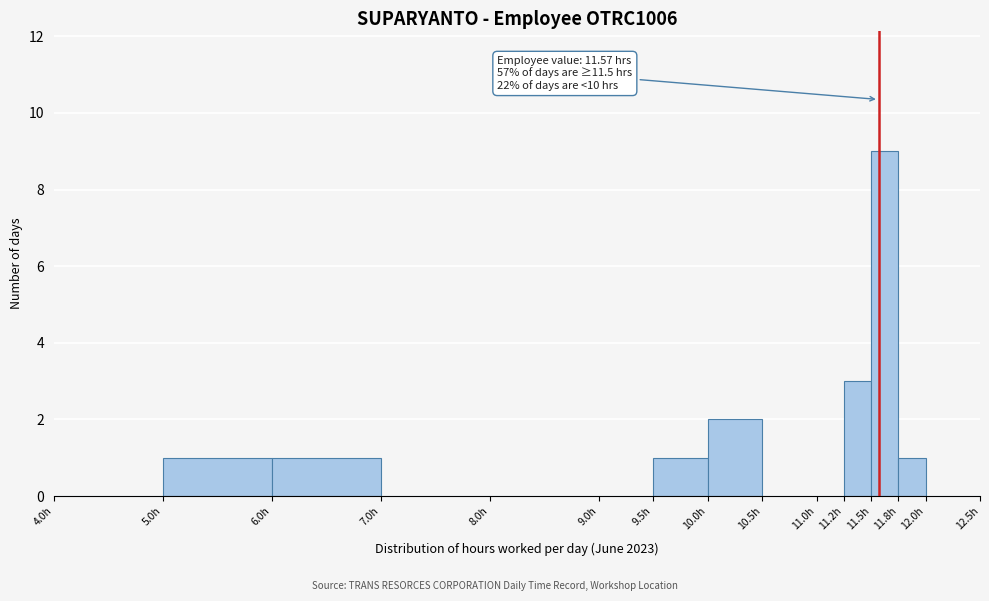

Which range on the x-axis has the tallest bar?

11.50 to 11.75